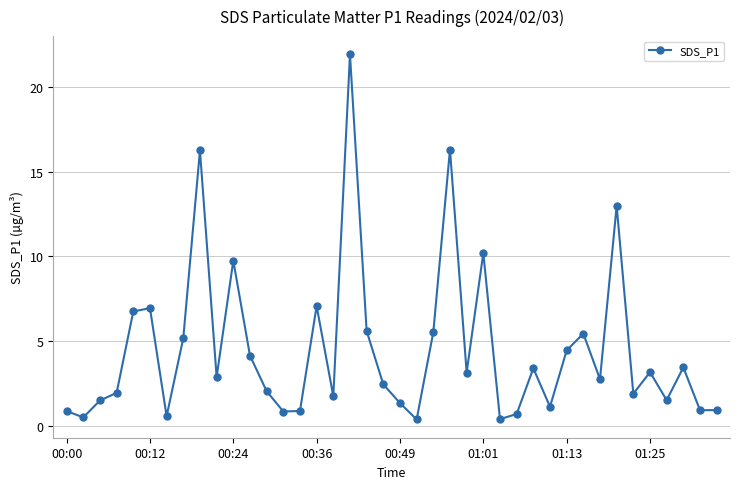

Count the number of data series in this chart.

1